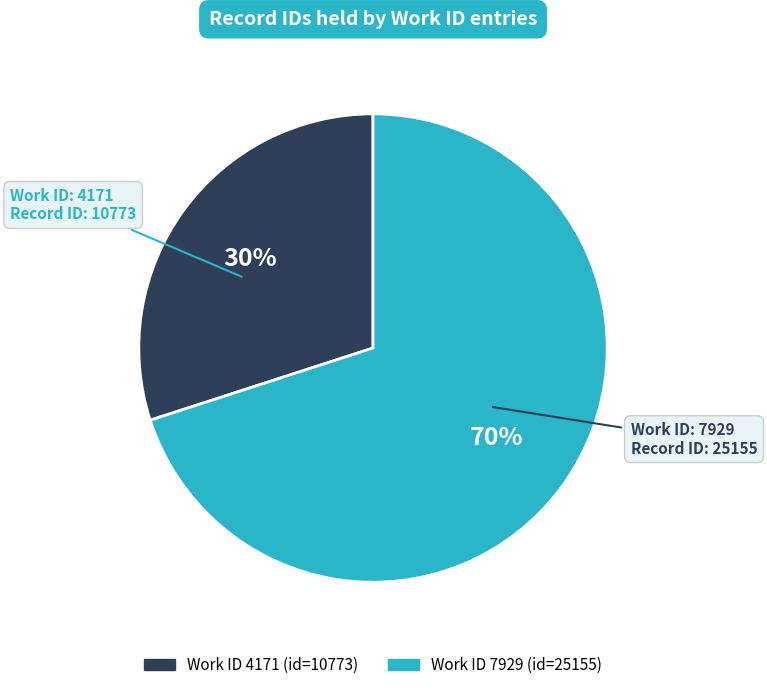

To the nearest percent, what is the difference between the largest and smallest slice percentages?

40%